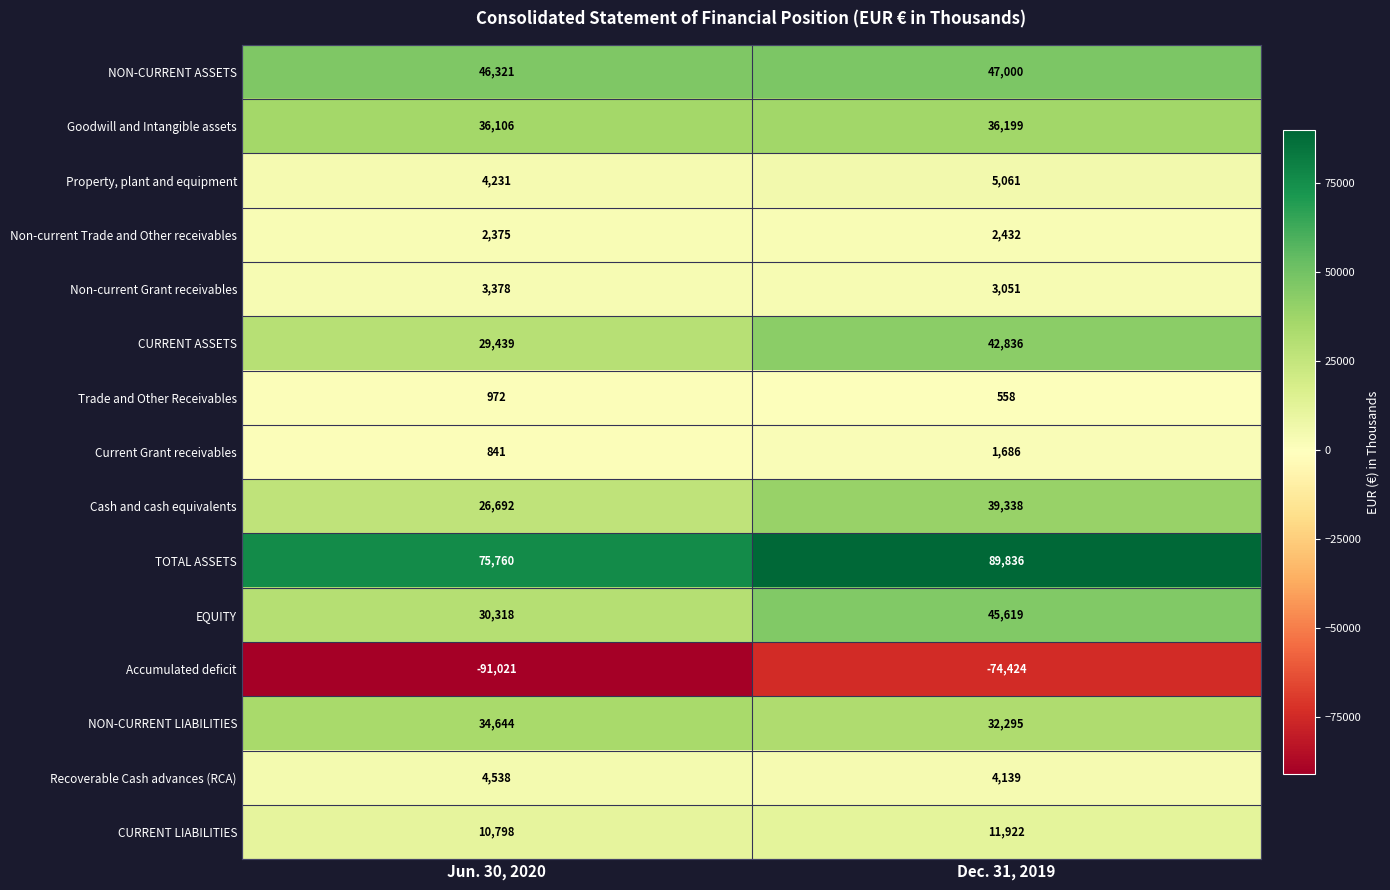

Which series has the largest total across all categories?

TOTAL ASSETS